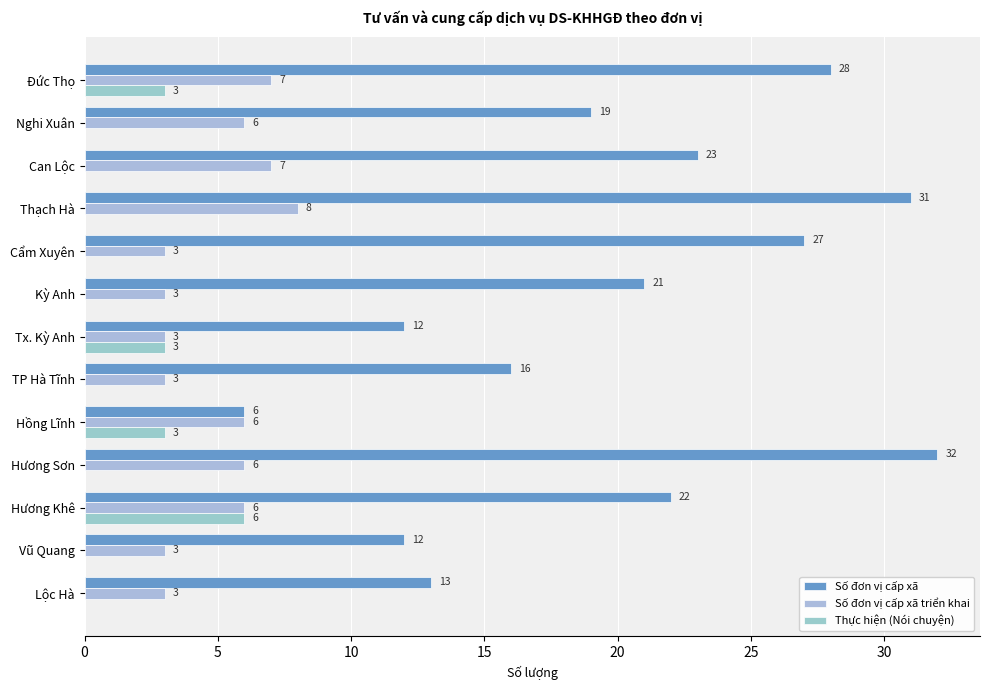

How many data points does each series have?

13